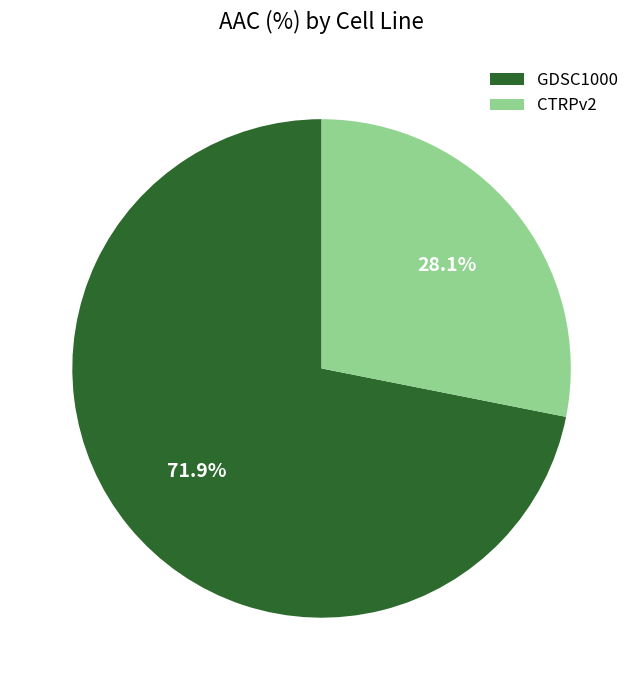

To the nearest percent, what percentage of the pie is CTRPv2?

28%